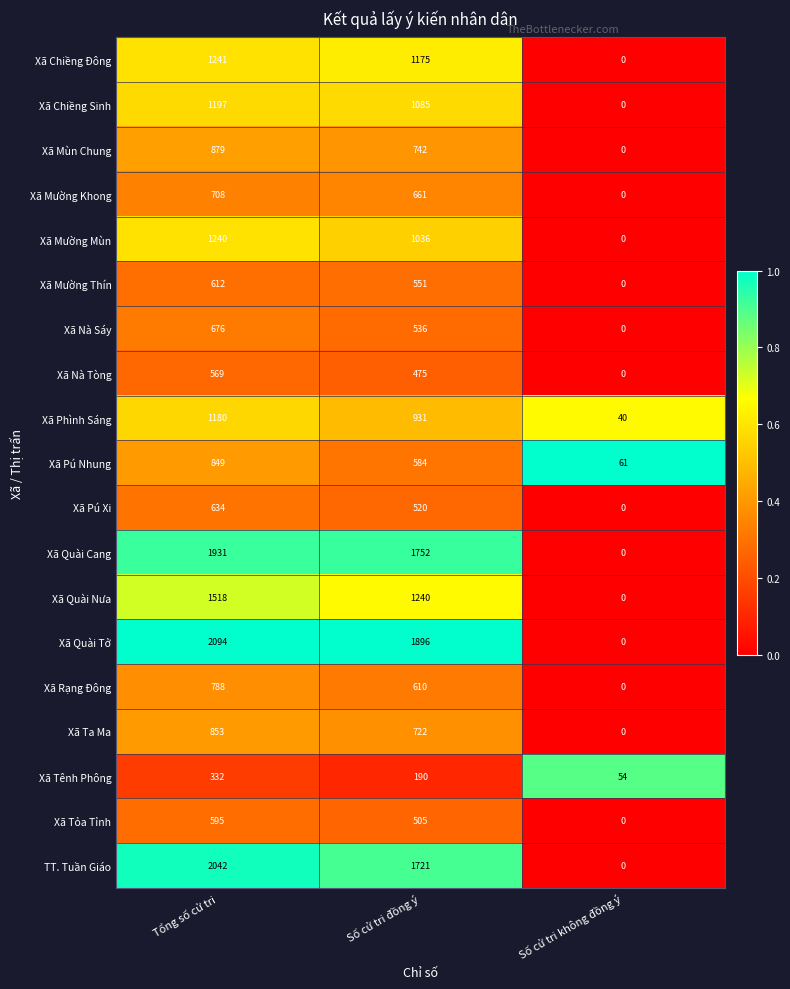

List the series in order of their peak value, highest first.

Xã Quài Tở, TT. Tuần Giáo, Xã Quài Cang, Xã Quài Nưa, Xã Chiềng Đông, Xã Mường Mùn, Xã Chiềng Sinh, Xã Phình Sáng, Xã Mùn Chung, Xã Ta Ma, Xã Pú Nhung, Xã Rạng Đông, Xã Mường Khong, Xã Nà Sáy, Xã Pú Xi, Xã Mường Thín, Xã Tỏa Tỉnh, Xã Nà Tòng, Xã Tênh Phông